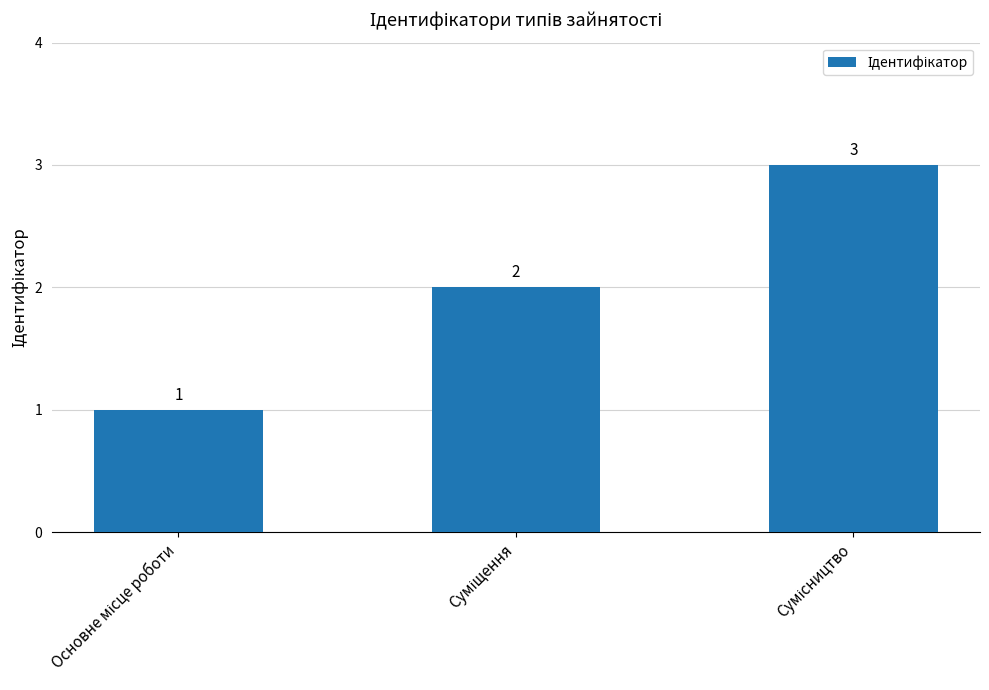

What is the maximum value shown in the chart?

3